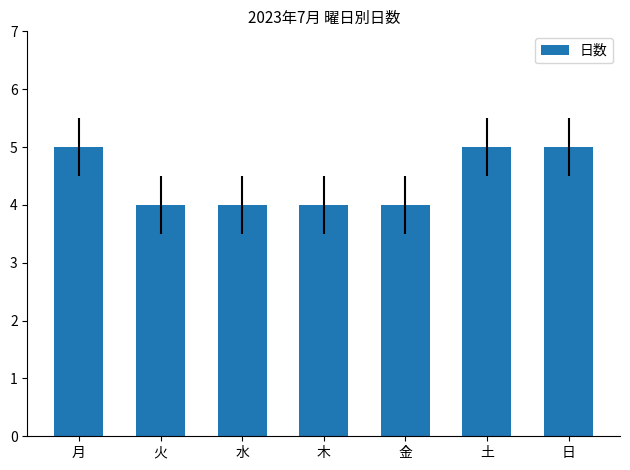

What is the smallest value displayed?

4